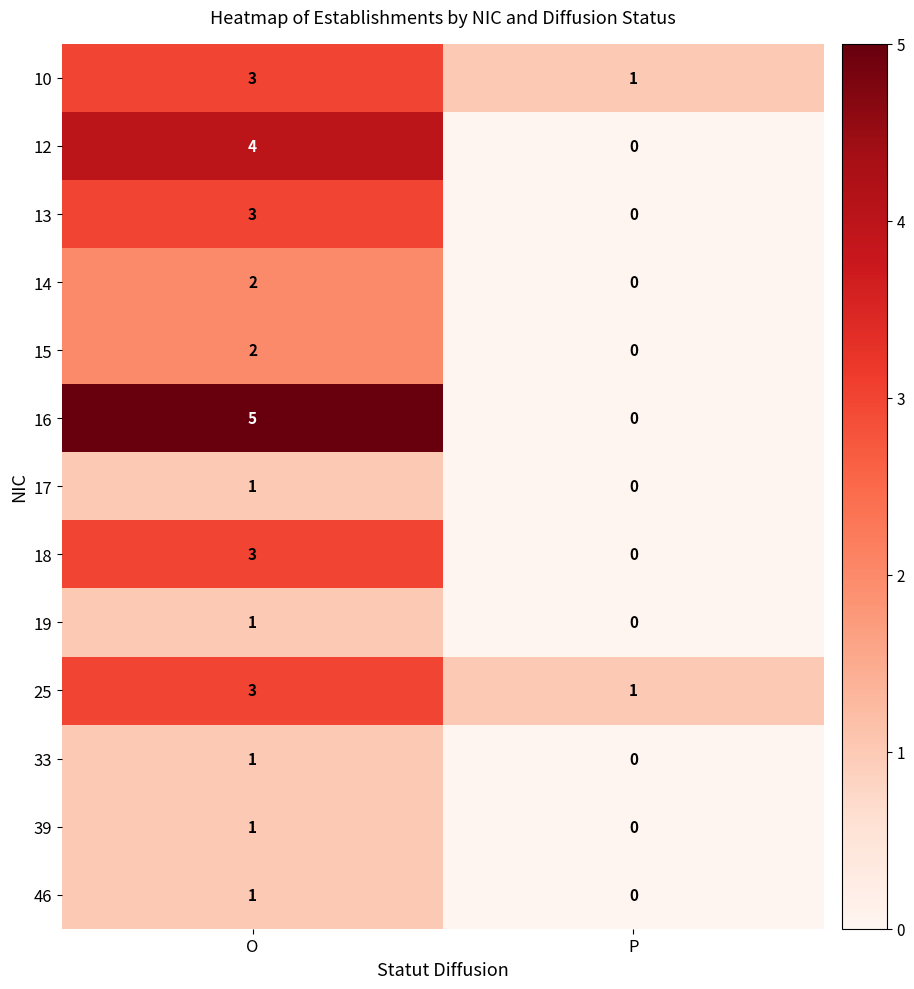

Which series has the largest range (max minus min)?

16